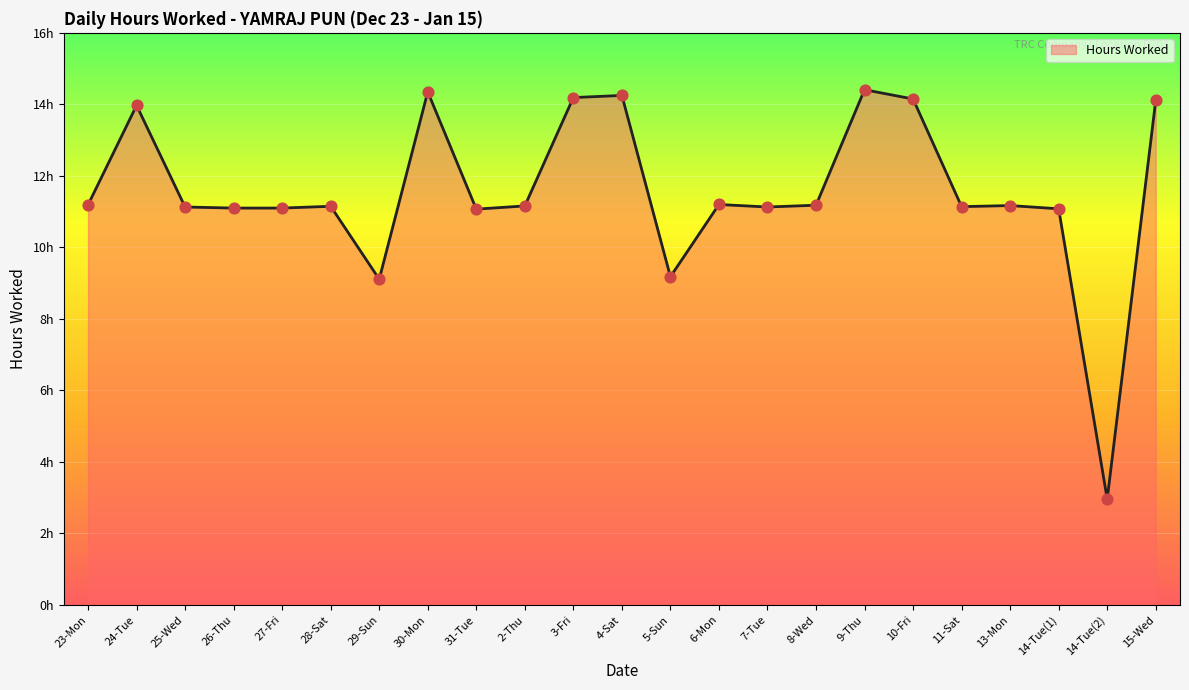

Approximately how many times larger is the value at 2-Thu compared to 9-Thu?

0.8